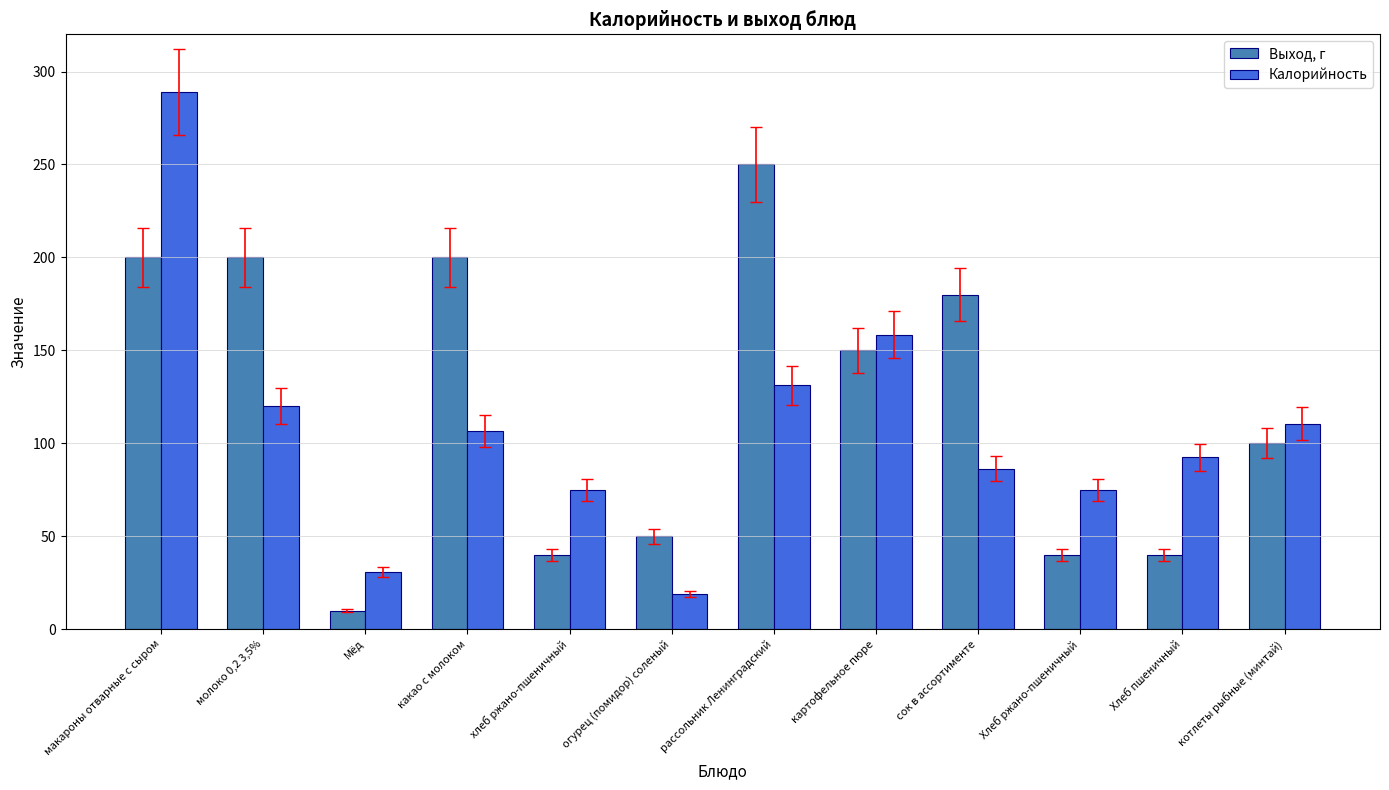

What is the minimum value shown in the chart?

10.0